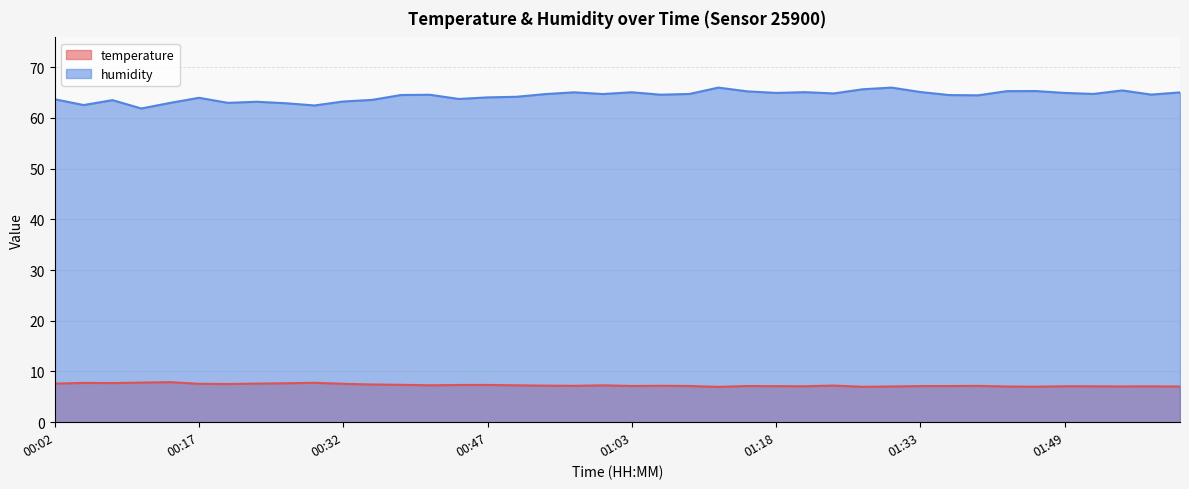

What is the label of the 3rd point from the left?

00:08